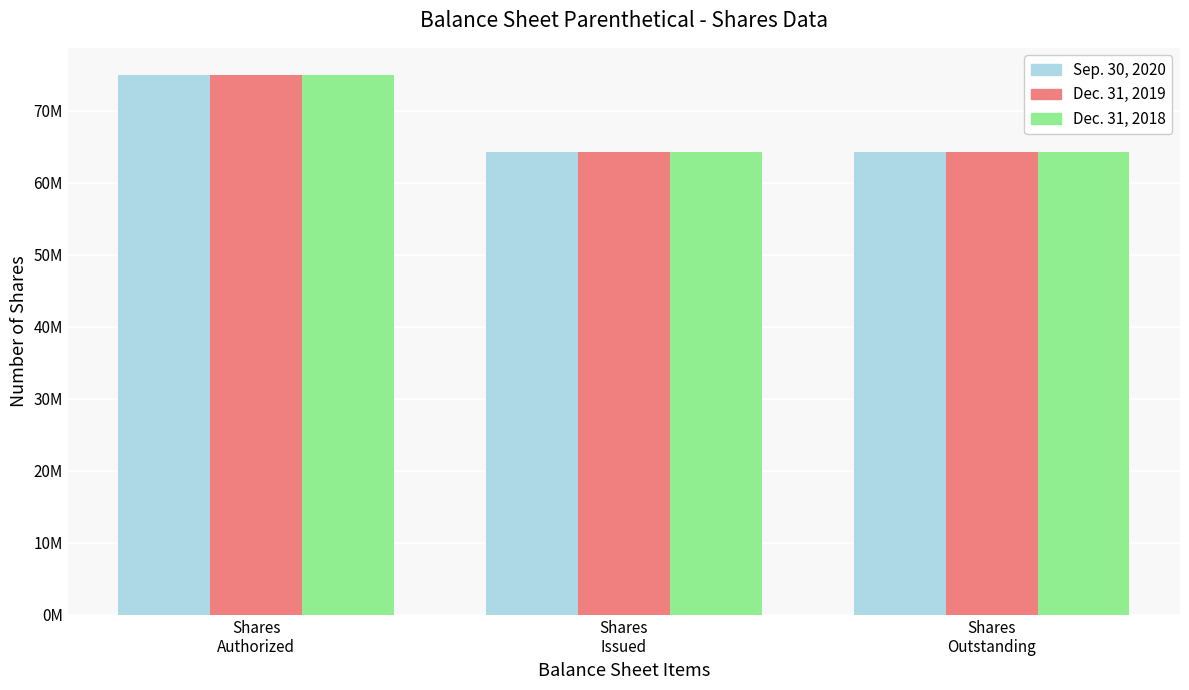

Is the value of Dec. 31, 2019 at Shares
Authorized greater than the value of Dec. 31, 2018 at Shares
Outstanding?

Yes